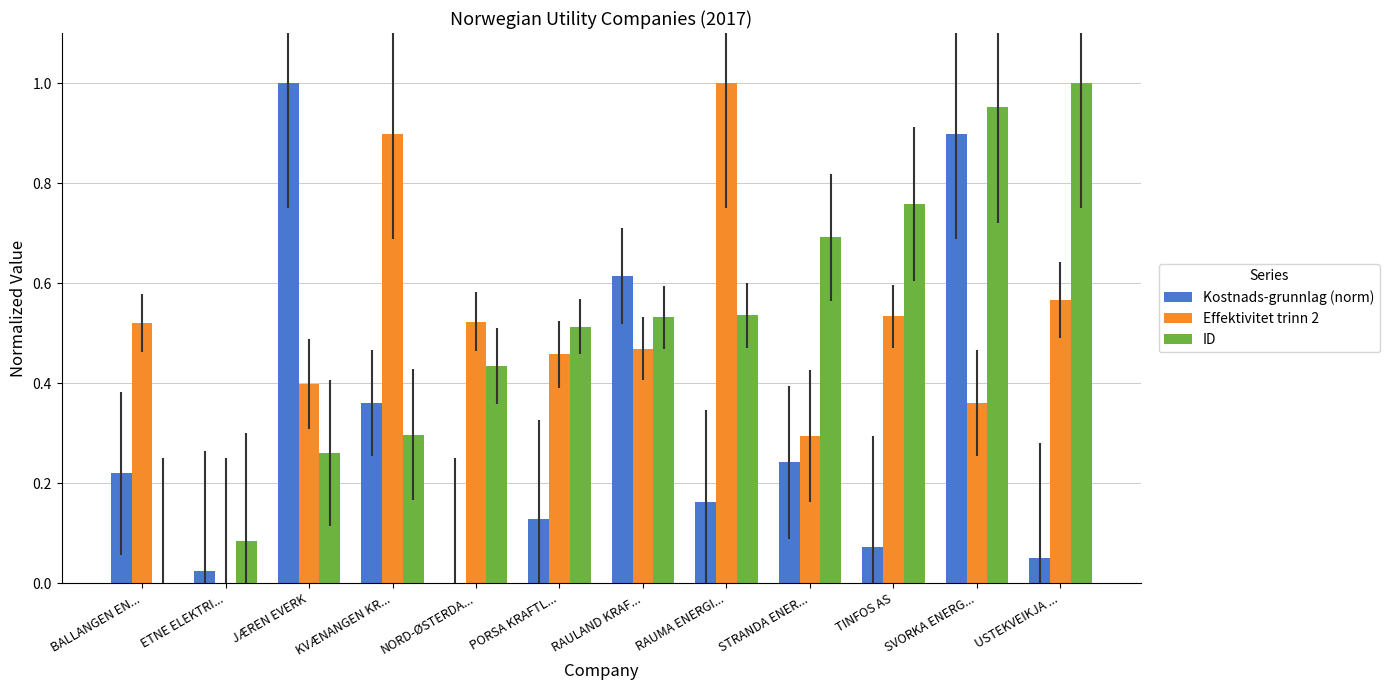

Is the value of Kostnads-grunnlag (norm) at RAULAND KRAF... greater than the value of ID at KVÆNANGEN KR...?

Yes